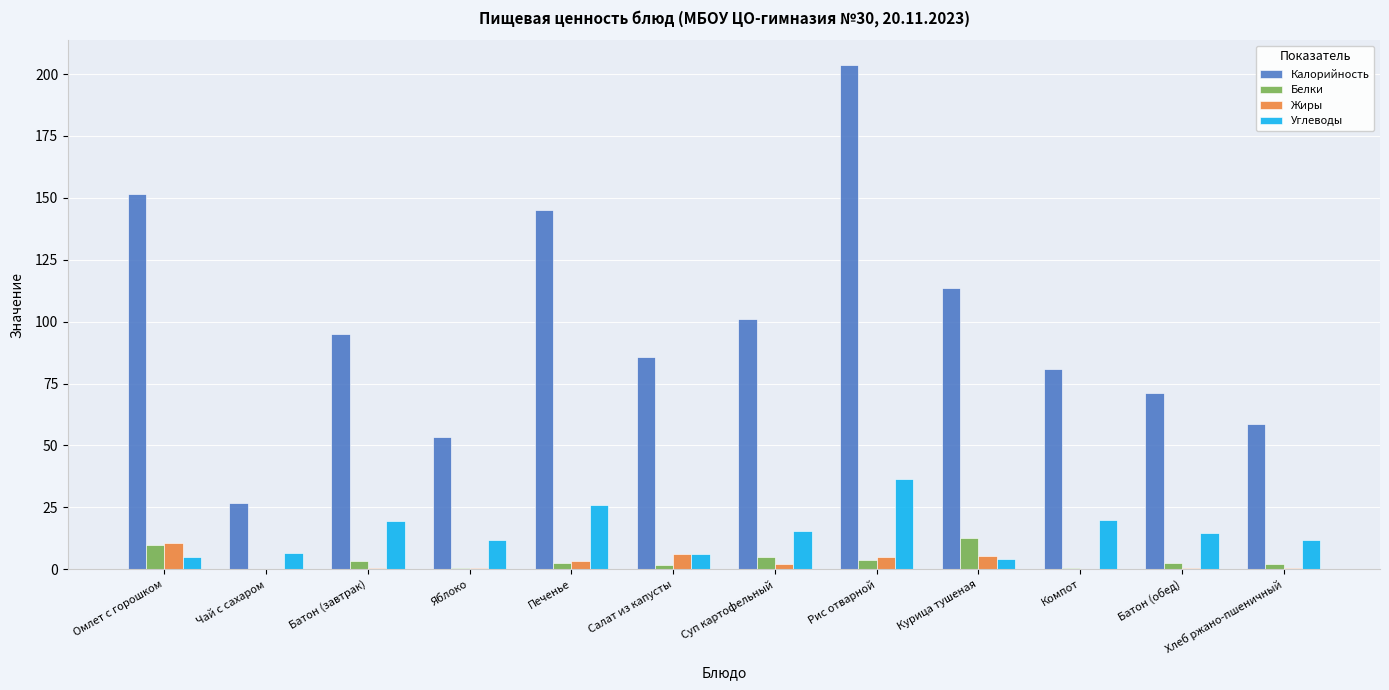

How many groups of bars are there?

12